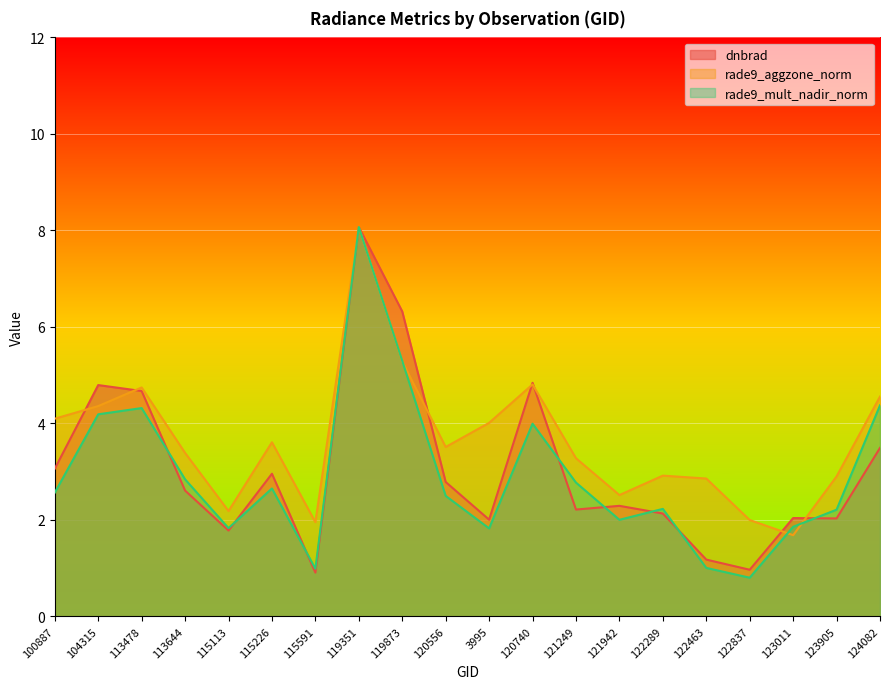

Reading right to left, what are all the values shown in this chart?

dnbrad: 124082=3.5	123905=2.0	123011=2.0	122837=1.0	122463=1.2	122289=2.1	121942=2.3	121249=2.2	120740=4.8	3995=2.0	120556=2.8	119873=6.3	119351=8.1	115591=0.9	115226=3.0	115113=1.8	113644=2.6	113478=4.7	104315=4.8	100887=3.1
rade9_aggzone_norm: 124082=4.6	123905=2.9	123011=1.7	122837=2.0	122463=2.9	122289=2.9	121942=2.5	121249=3.3	120740=4.8	3995=4.0	120556=3.5	119873=5.3	119351=8.1	115591=2.0	115226=3.6	115113=2.2	113644=3.4	113478=4.7	104315=4.4	100887=4.1
rade9_mult_nadir_norm: 124082=4.4	123905=2.2	123011=1.9	122837=0.8	122463=1.0	122289=2.2	121942=2.0	121249=2.8	120740=4.0	3995=1.8	120556=2.5	119873=5.3	119351=8.1	115591=1.0	115226=2.6	115113=1.8	113644=2.8	113478=4.3	104315=4.2	100887=2.6